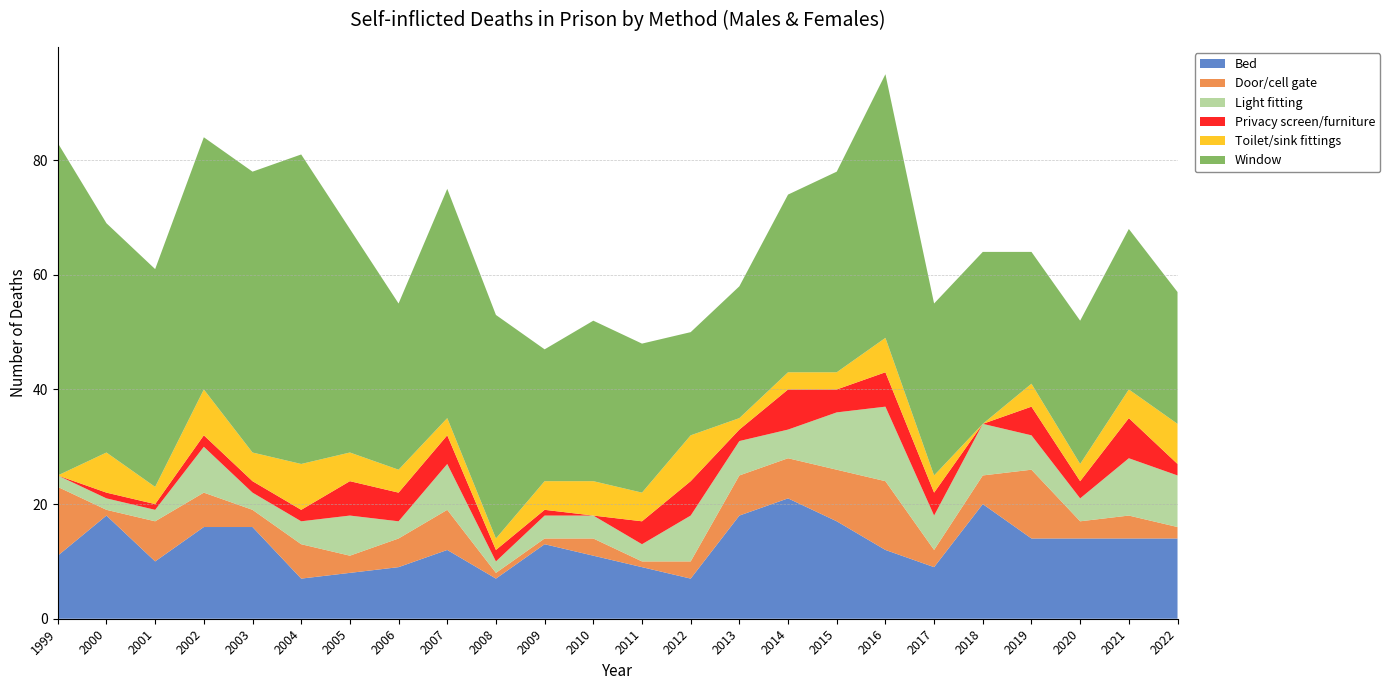

Reading right to left, list all the values displayed in this chart.

Bed: 14	14	14	14	20	9	12	17	21	18	7	9	11	13	7	12	9	8	7	16	16	10	18	11
Door/cell gate: 2	4	3	12	5	3	12	9	7	7	3	1	3	1	1	7	5	3	6	3	6	7	1	12
Light fitting: 9	10	4	6	9	6	13	10	5	6	8	3	4	4	2	8	3	7	4	3	8	2	2	2
Privacy screen/furniture: 2	7	3	5	0	4	6	4	7	2	6	4	0	1	2	5	5	6	2	2	2	1	1	0
Toilet/sink fittings: 7	5	3	4	0	3	6	3	3	2	8	5	6	5	2	3	4	5	8	5	8	3	7	0
Window: 23	28	25	23	30	30	46	35	31	23	18	26	28	23	39	40	29	39	54	49	44	38	40	58